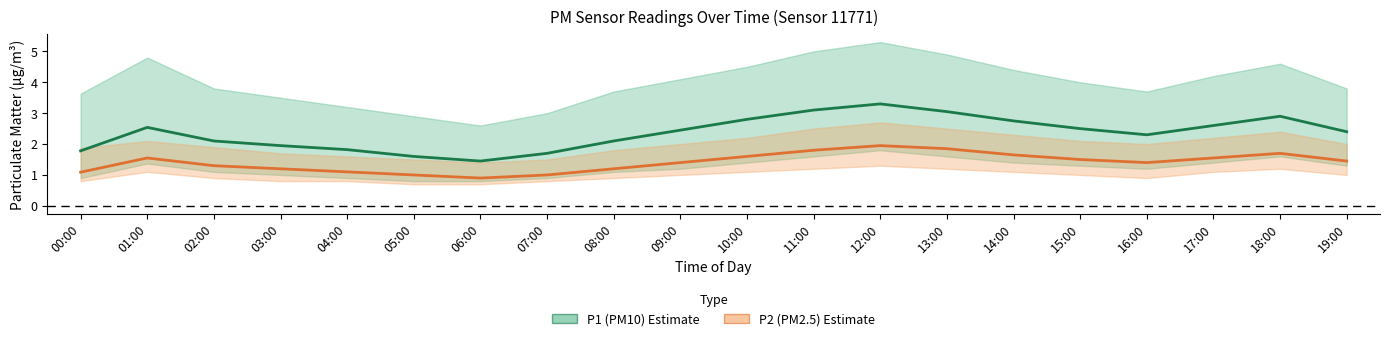

How many interior local peaks does the P2 (PM2.5) series have?

3